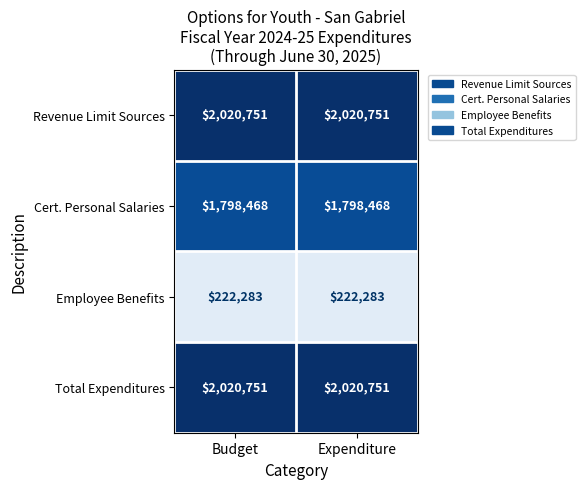

Is it true that Revenue Limit Sources equals 2020751 at Expenditure?

True